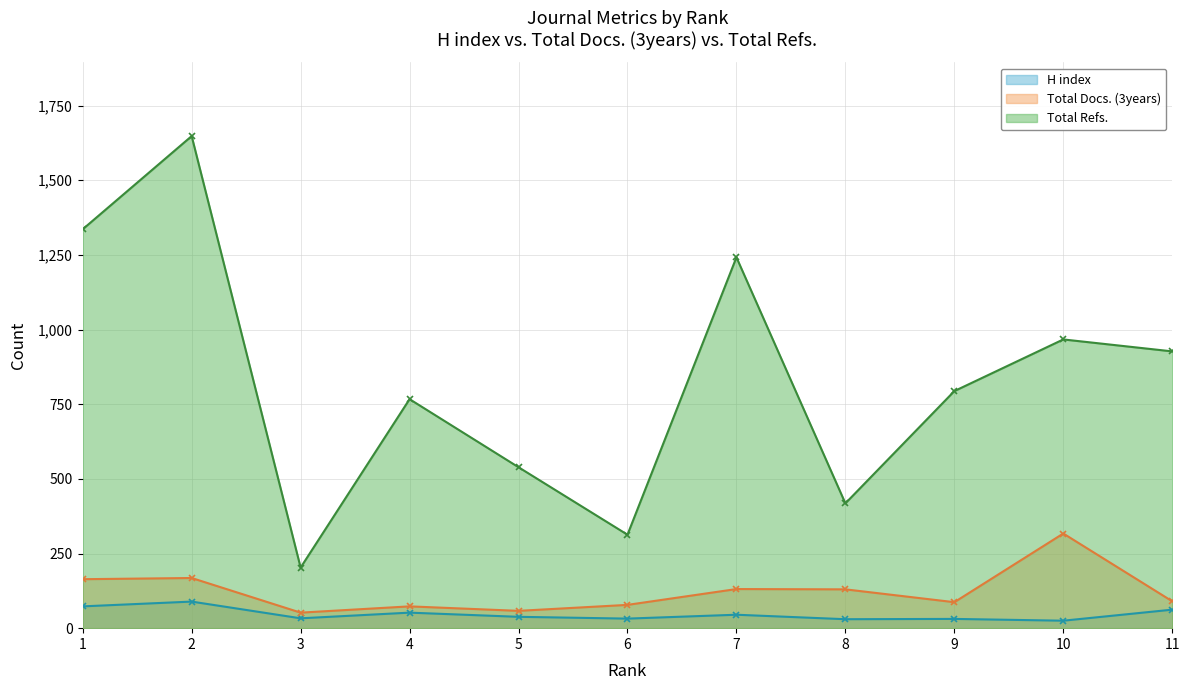

Between 9 and 8, which is larger?

9